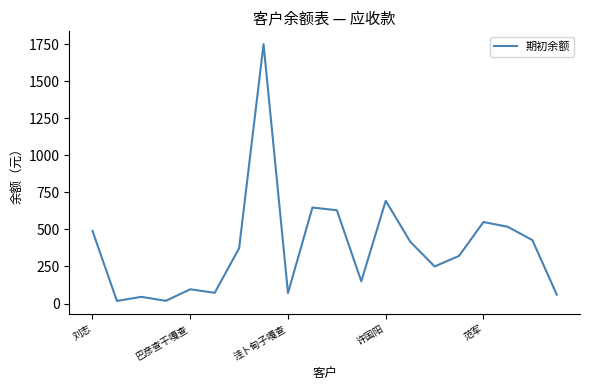

What is the greatest value displayed?

1750.0